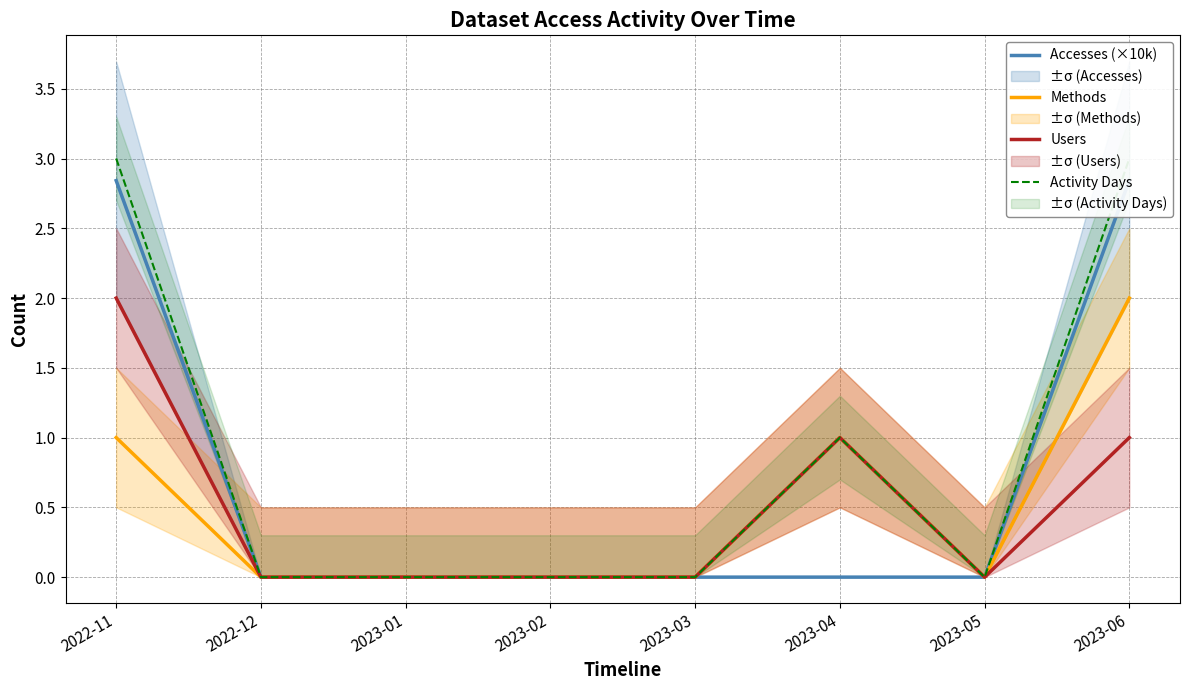

What is the sum of the Users values at 2023-05 and 2022-11?

2